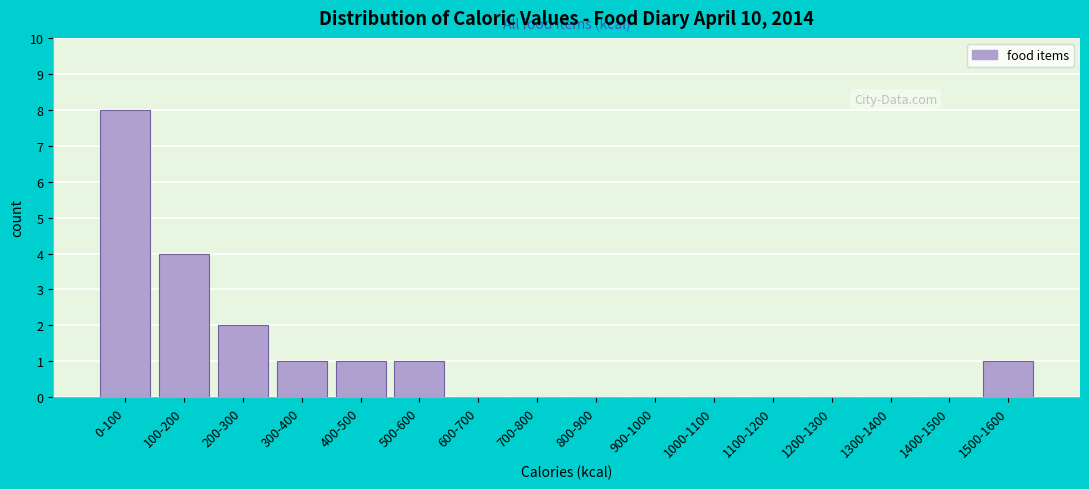

Which label corresponds to the largest value in the chart?

0-100